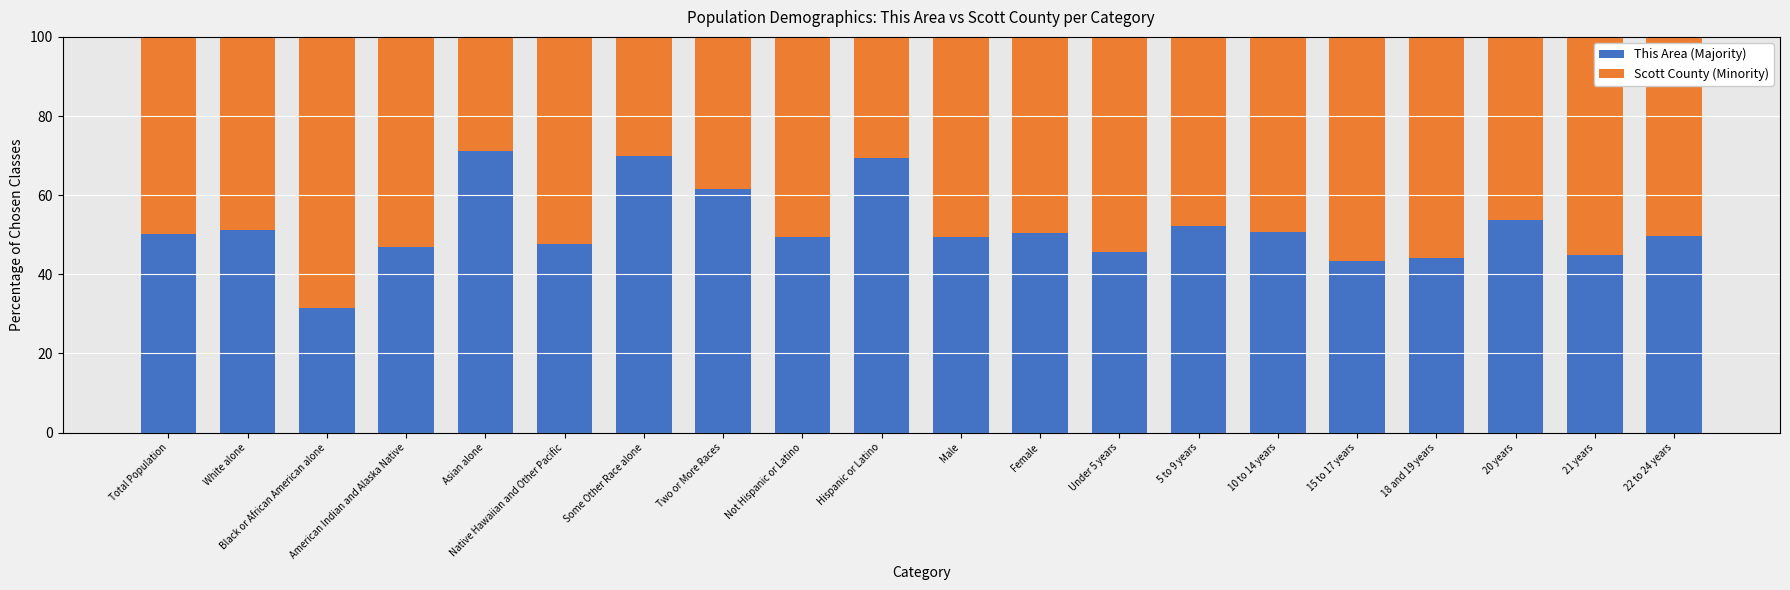

What is the difference between the This Area (Majority) values at Two or More Races and 20 years?

7.9